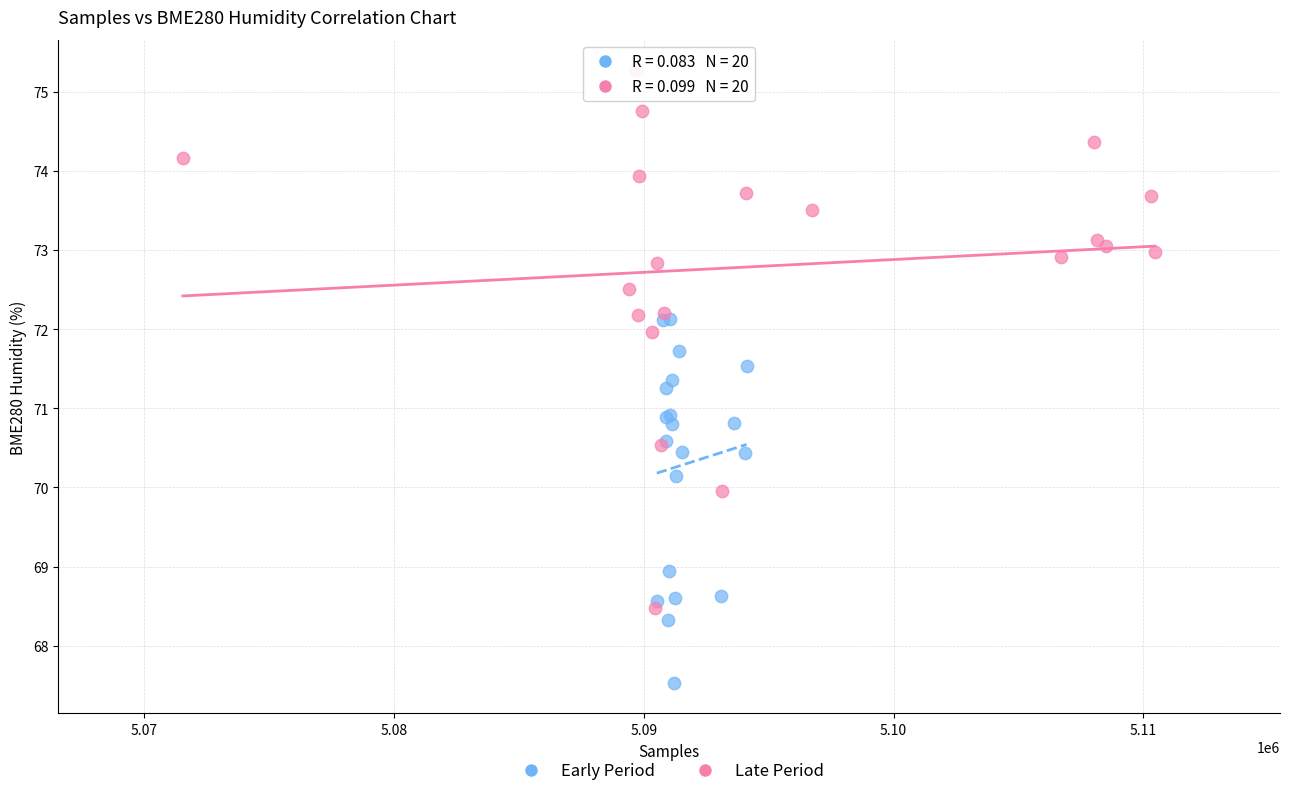

Which series has the largest Y range (max minus min)?

Late Period